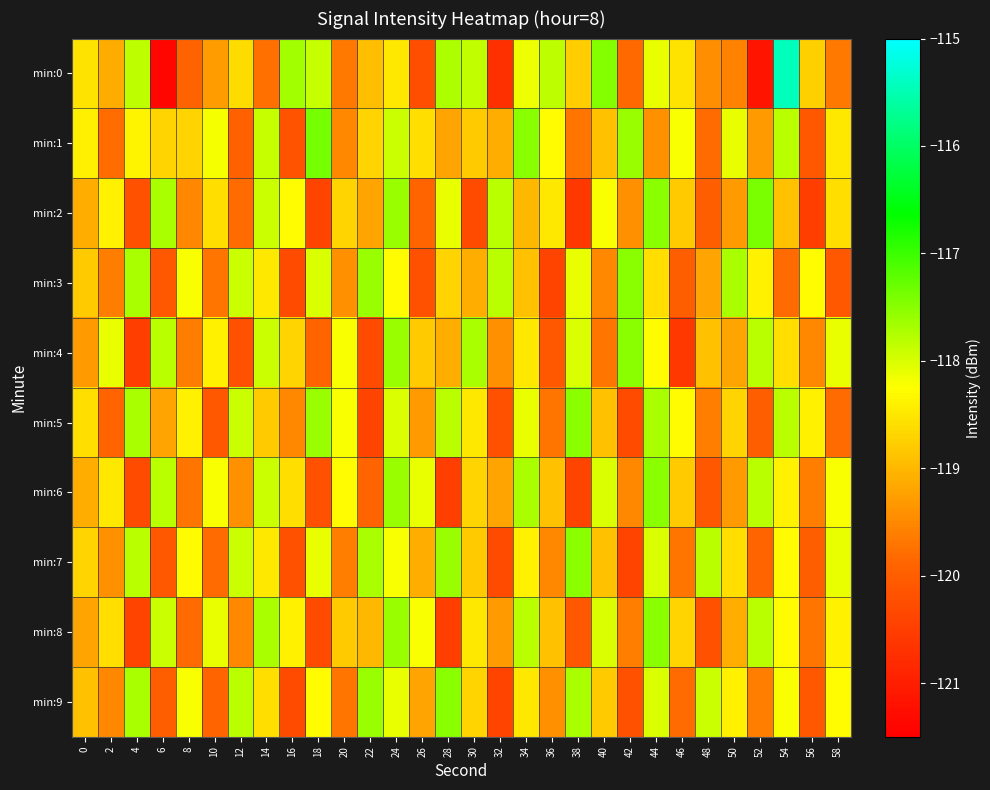

Which has a higher value, 44 or 4?

4